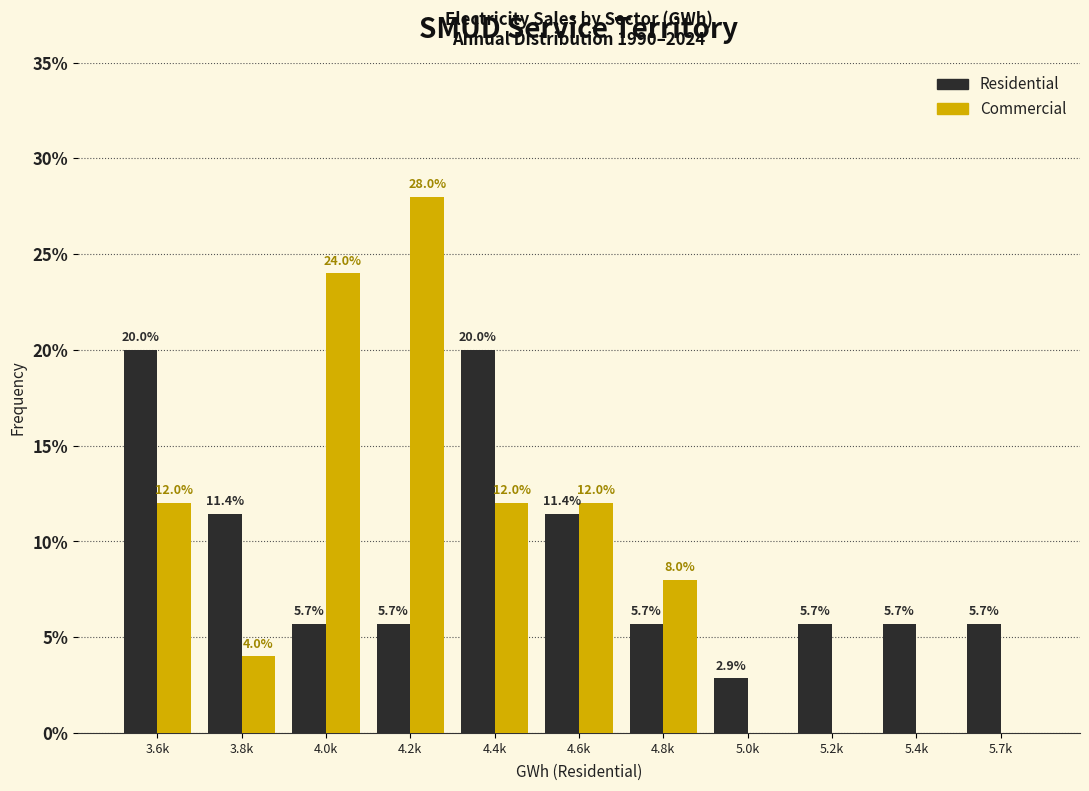

Reading right to left, extract all data points from this chart.

Residential: 5.7k=5.7	5.4k=5.7	5.2k=5.7	5.0k=2.9	4.8k=5.7	4.6k=11.4	4.4k=20.0	4.2k=5.7	4.0k=5.7	3.8k=11.4	3.6k=20.0
Commercial: 5.7k=0.0	5.4k=0.0	5.2k=0.0	5.0k=0.0	4.8k=8.0	4.6k=12.0	4.4k=12.0	4.2k=28.0	4.0k=24.0	3.8k=4.0	3.6k=12.0